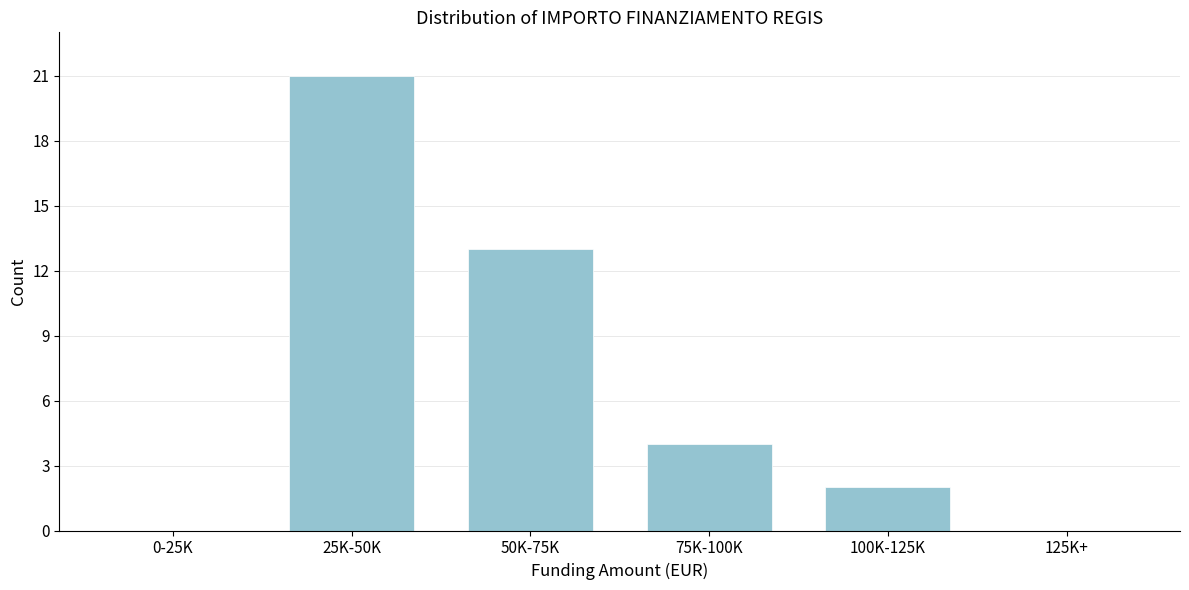

Reading left to right, list all the values displayed in this chart.

0-25K=0	25K-50K=21	50K-75K=13	75K-100K=4	100K-125K=2	125K+=0